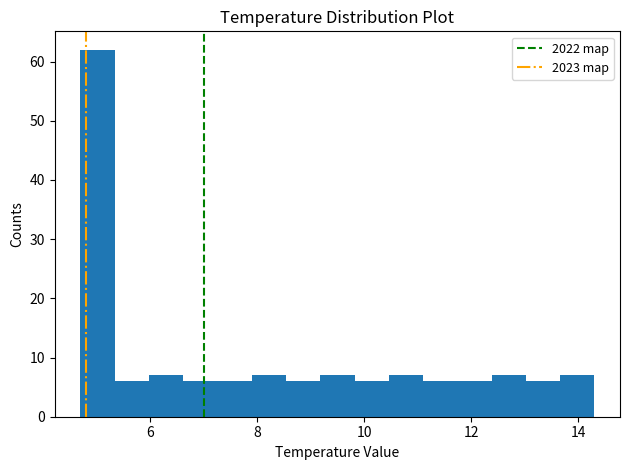

Read against the x-axis, roughly where is the centre of the tallest bar?

5.0